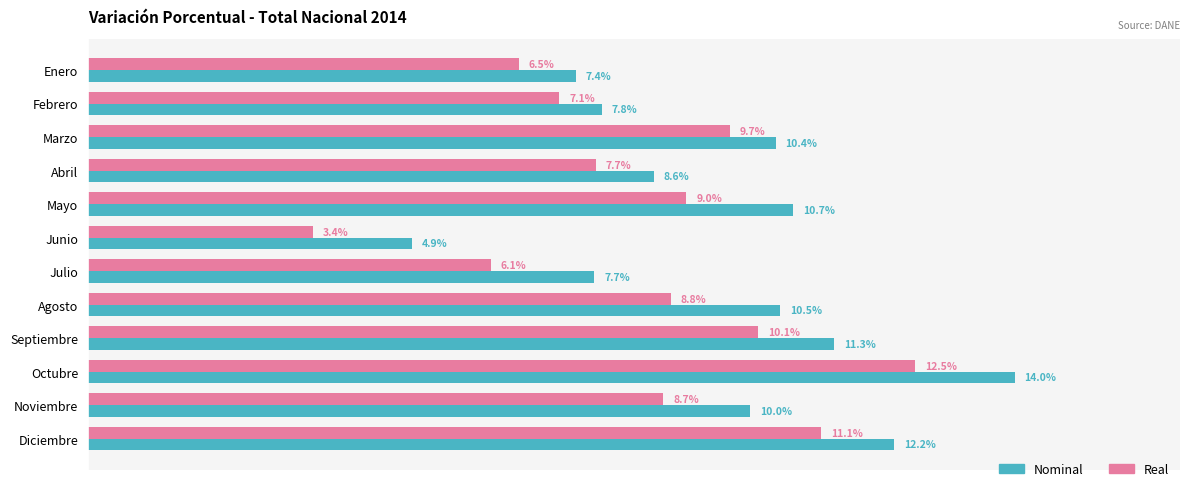

Which series has the largest total across all categories?

Nominal